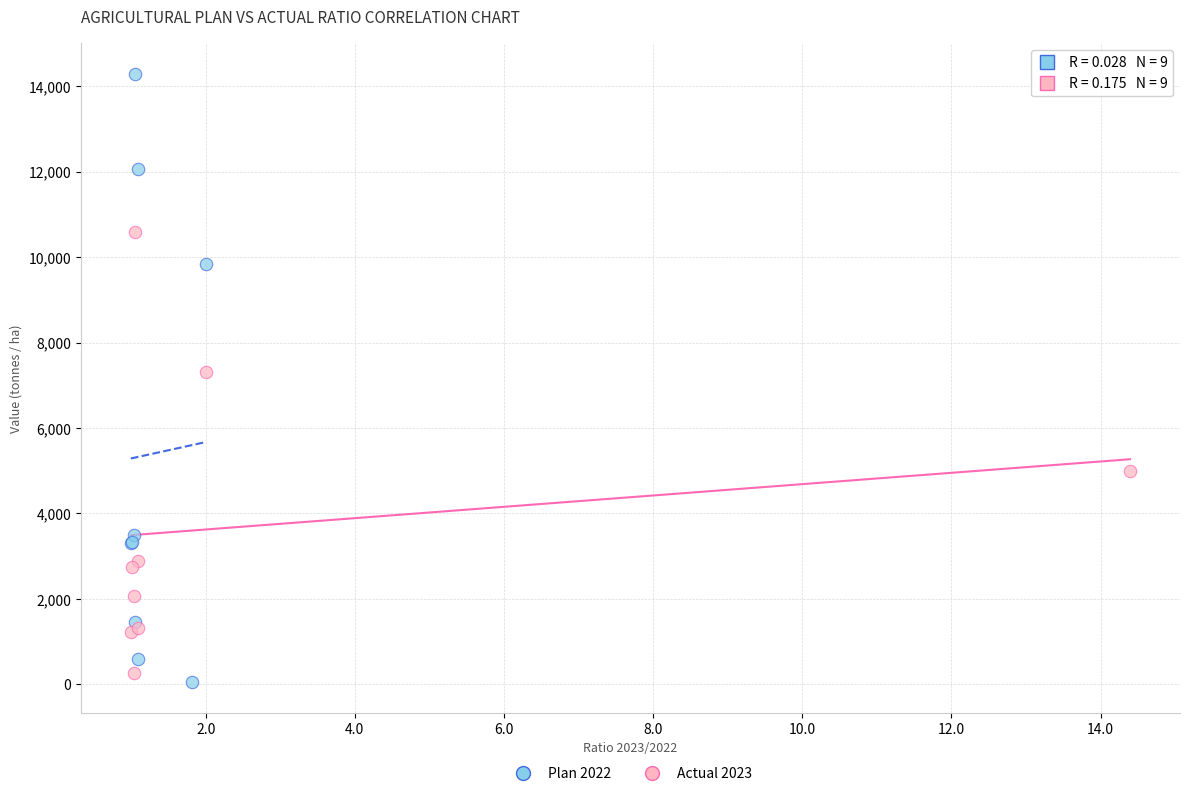

Which series contains the lowest Y value?

Plan 2022